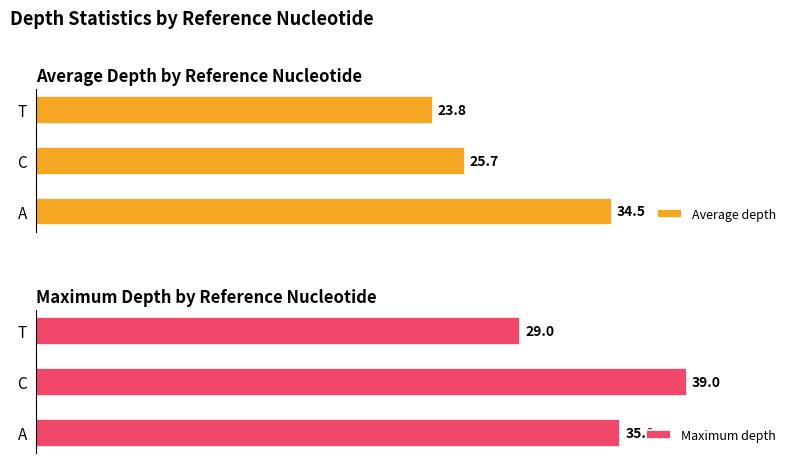

At which label is Average depth closest to 29?

C